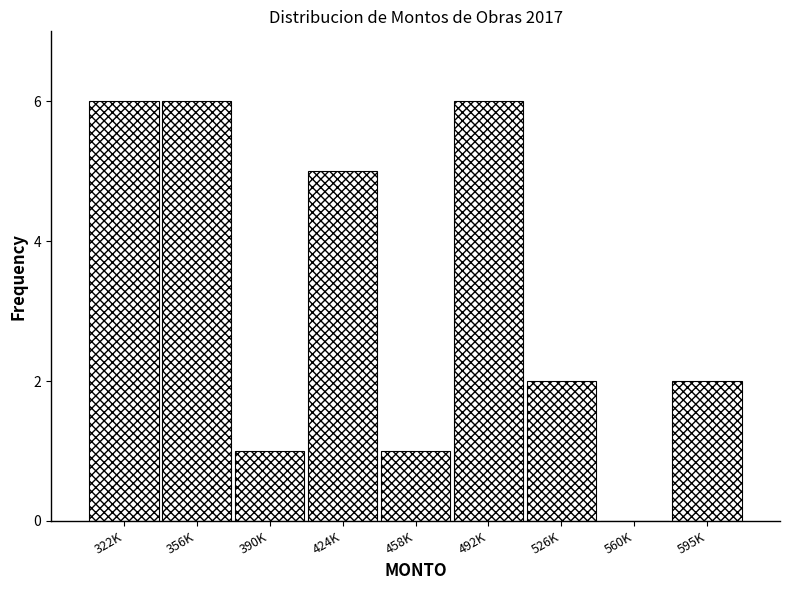

Reading left to right, extract all data points from this chart.

322K=6	356K=6	390K=1	424K=5	458K=1	492K=6	526K=2	560K=0	595K=2